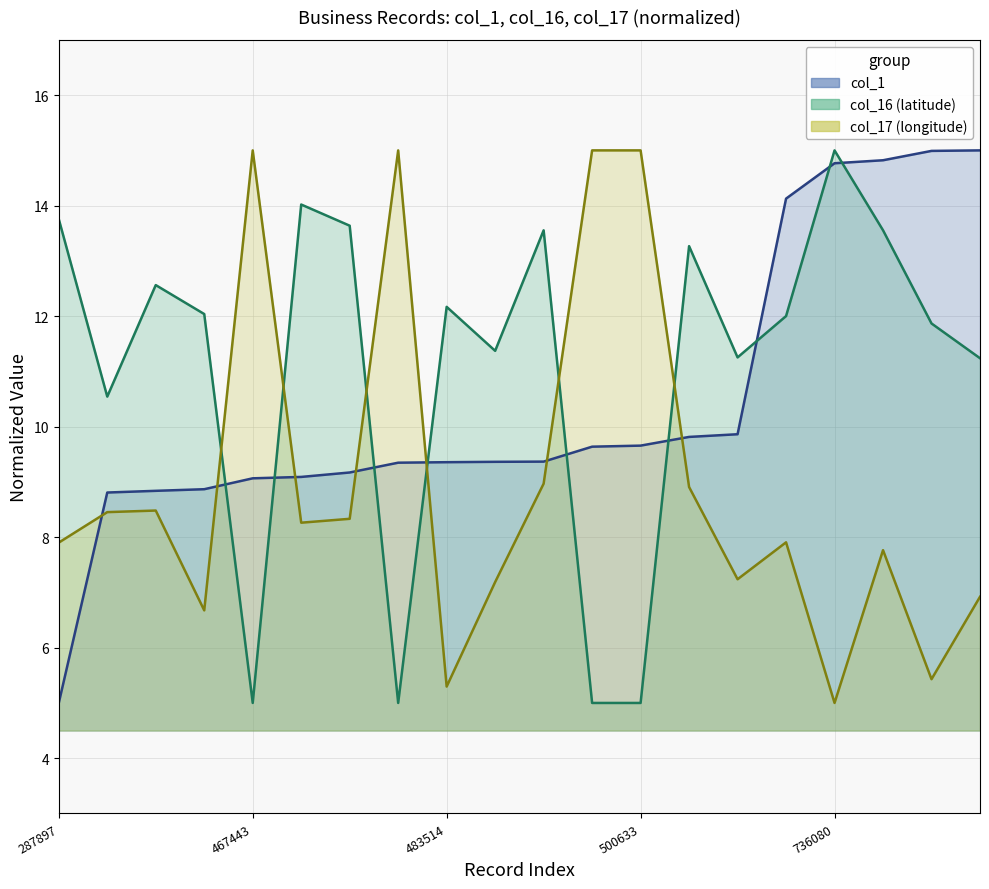

What is the value of the col_17 point at the 18th from the left?

7.8